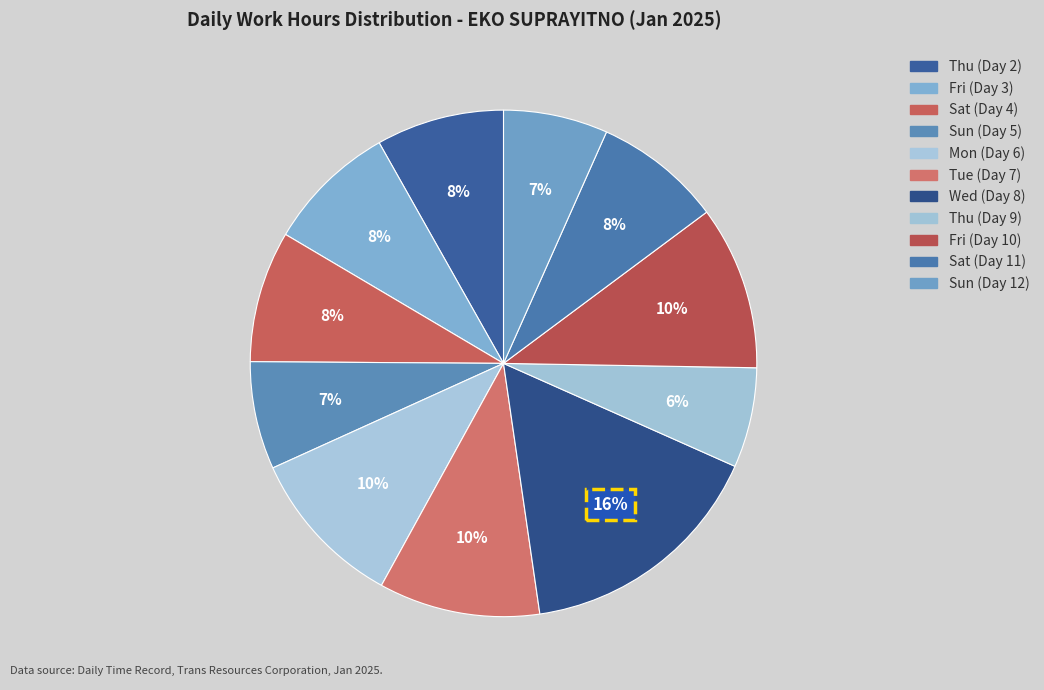

How many segments does this pie chart have?

11